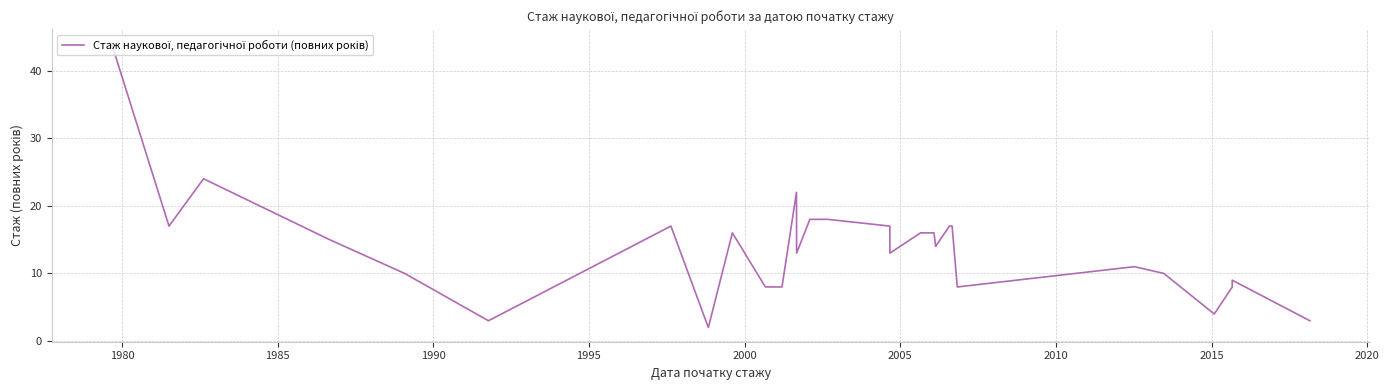

What is the value of the 25th point from the left?

10